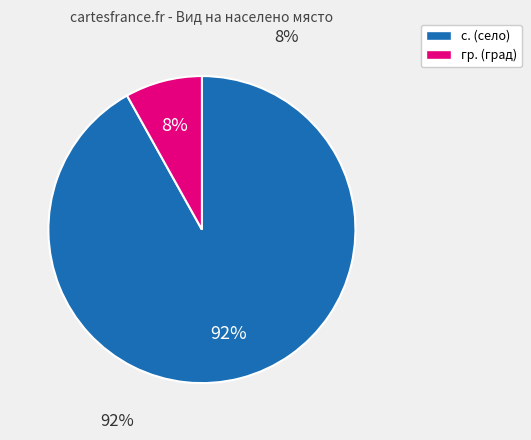

Which category has the smallest portion of the pie?

гр.